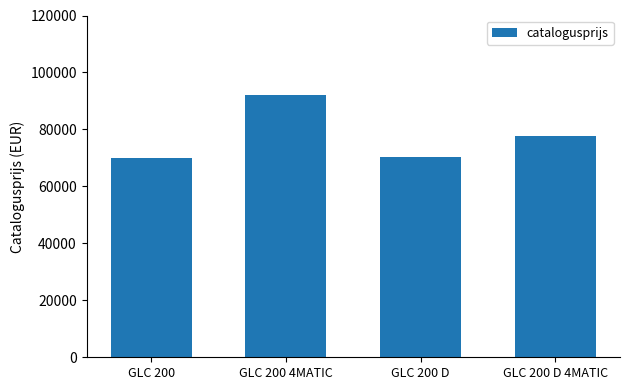

The chart shows a value of 70304.3 at GLC 200 D. True or false?

True